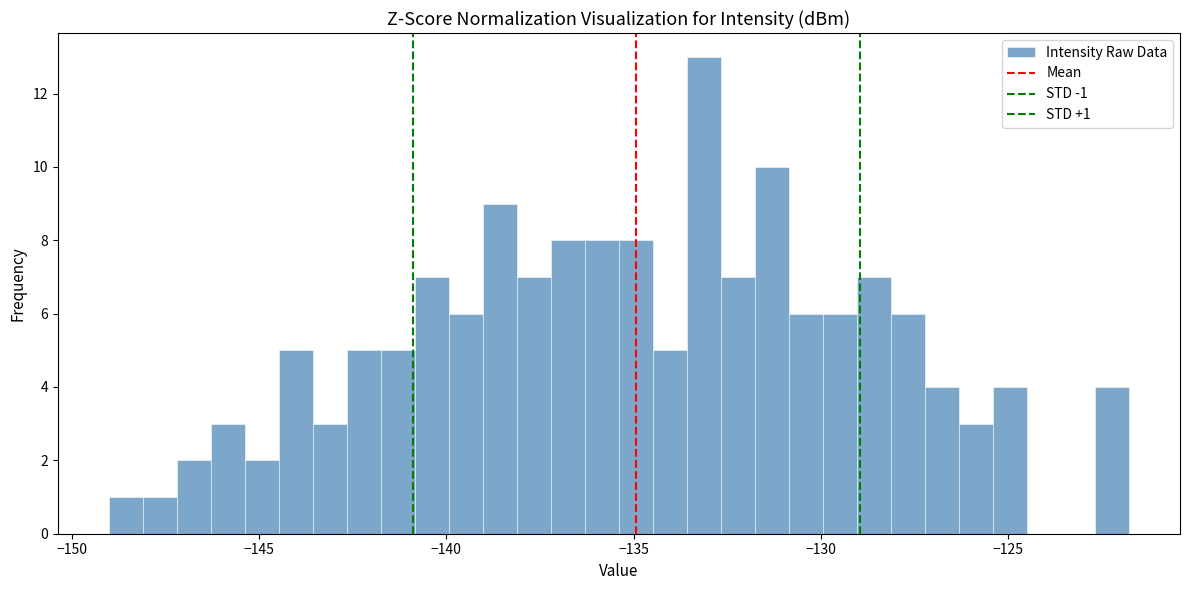

Around what value on the x-axis is the tallest bar? Give the approximate position of its centre, as read against the axis.

-133.0